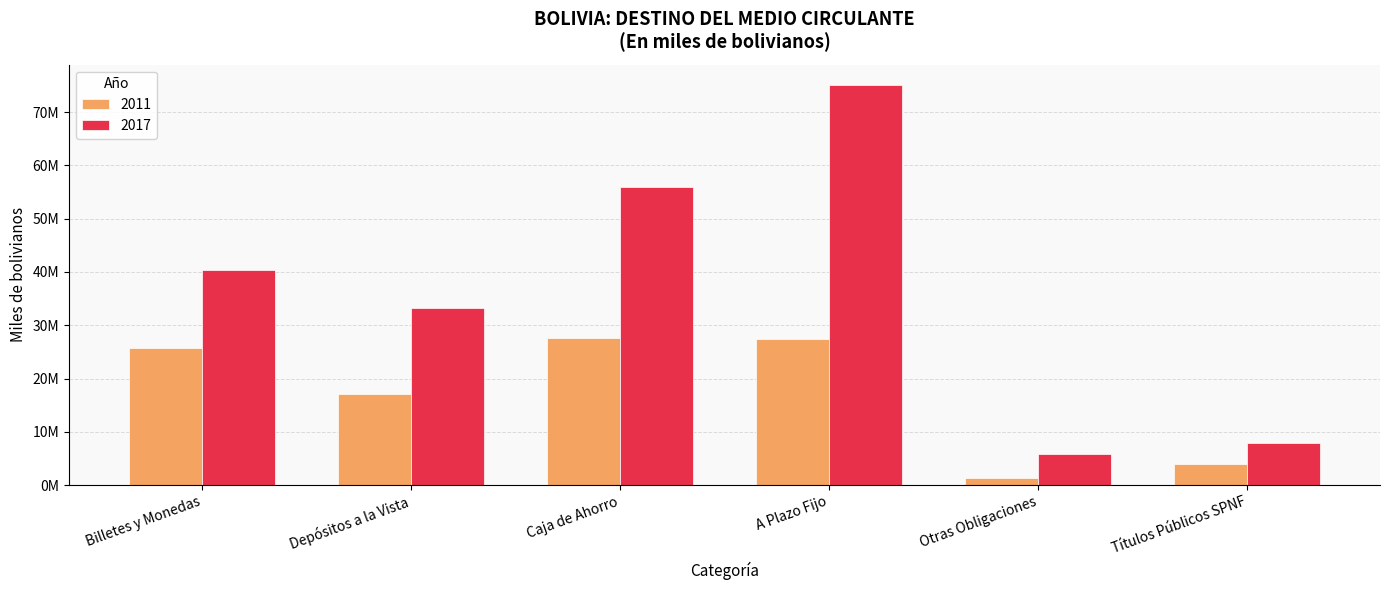

Rank the series by their average value, from lowest to highest.

2011, 2017